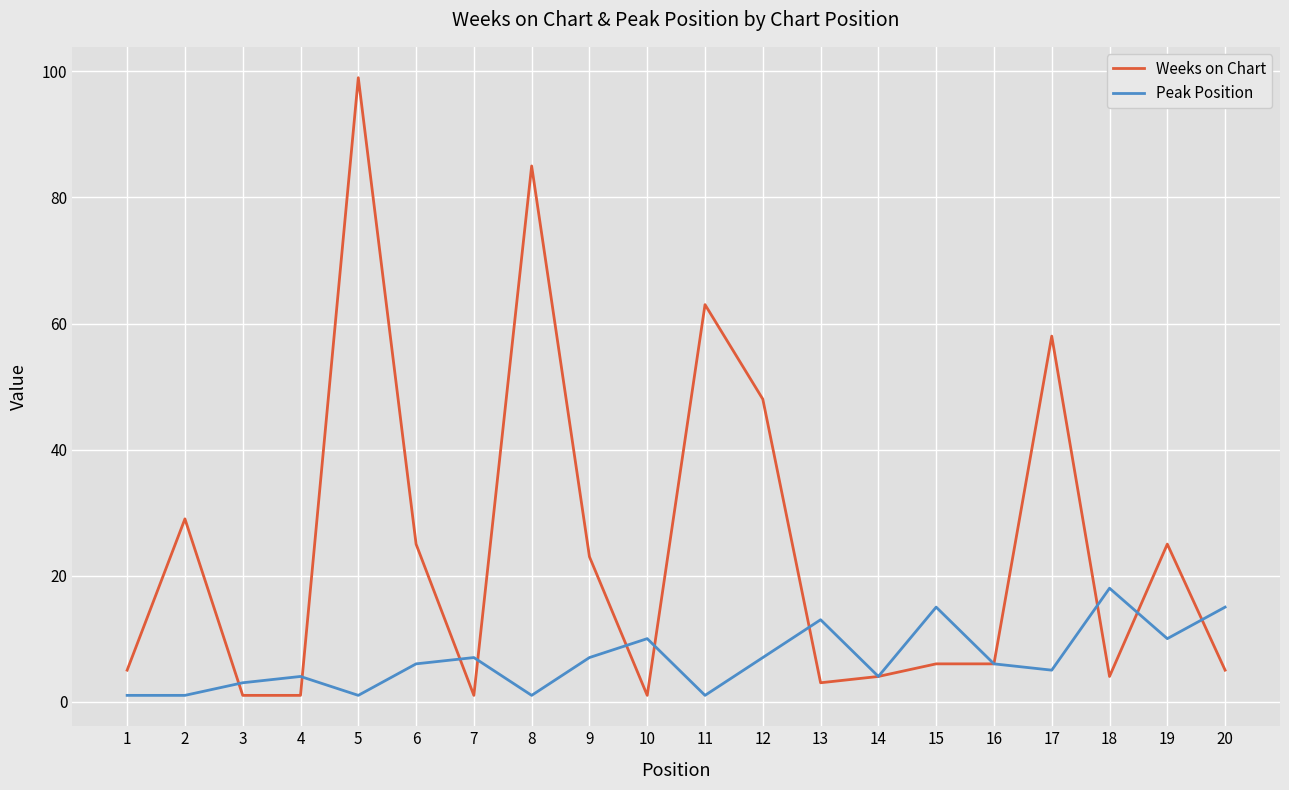

At which category is the sum across all series the highest?

5